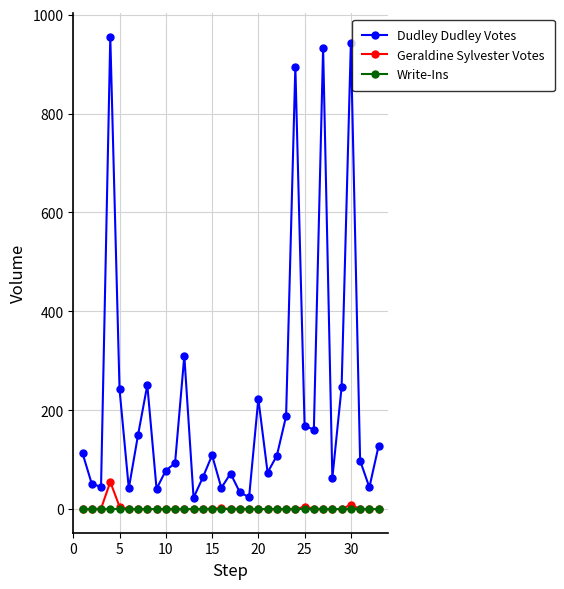

Which series has the widest spread of values?

Dudley Dudley Votes